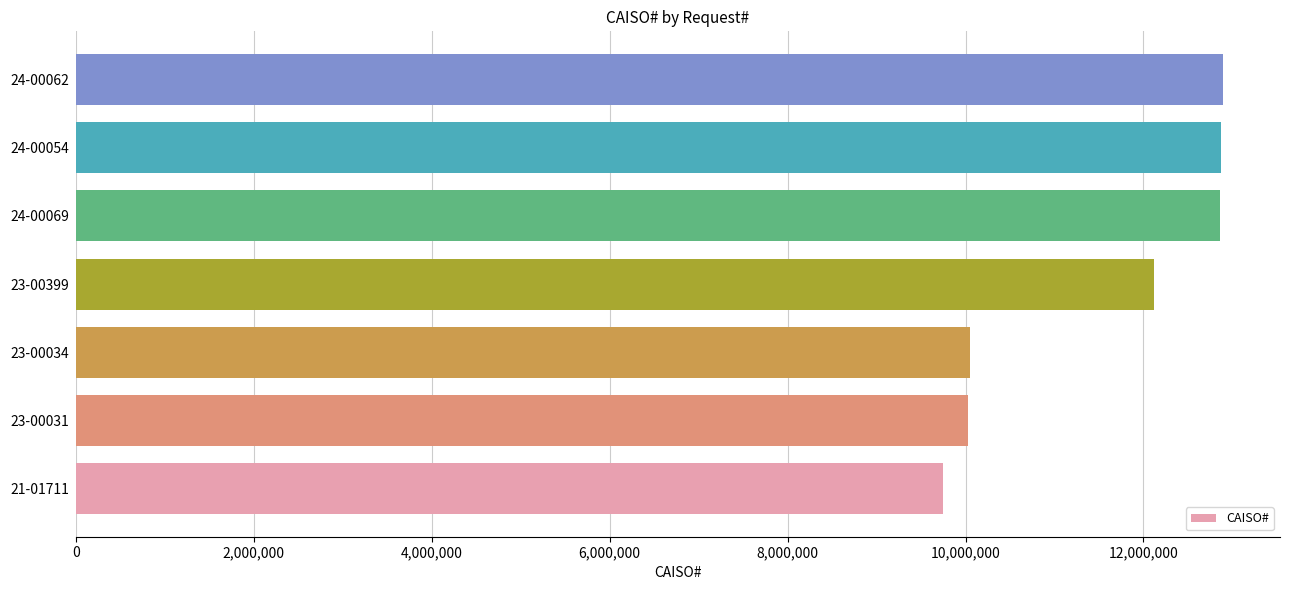

Read the value at 23-00034, to the nearest 50.

10044800